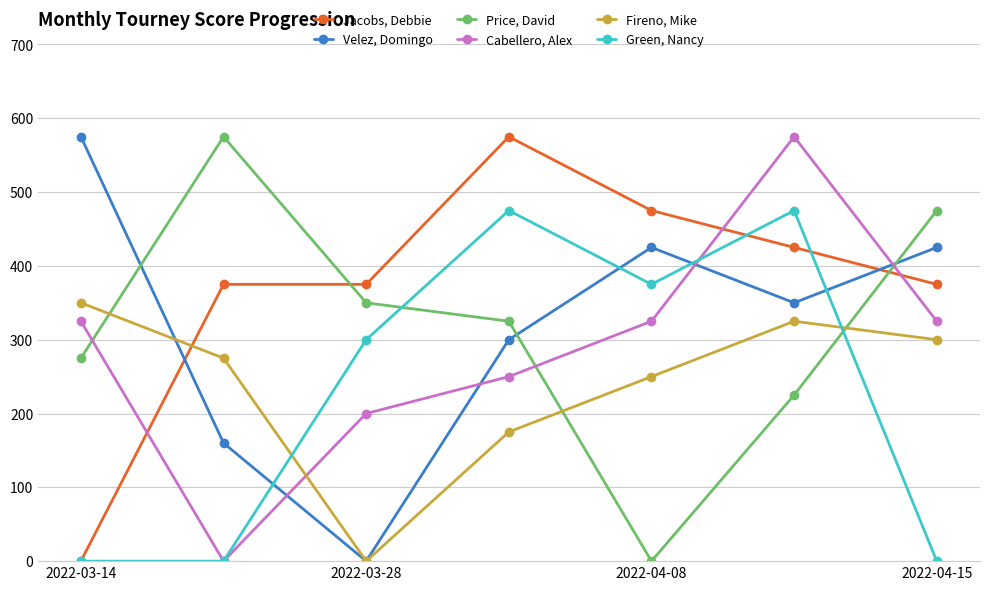

Which series has the largest total across all categories?

Jacobs, Debbie